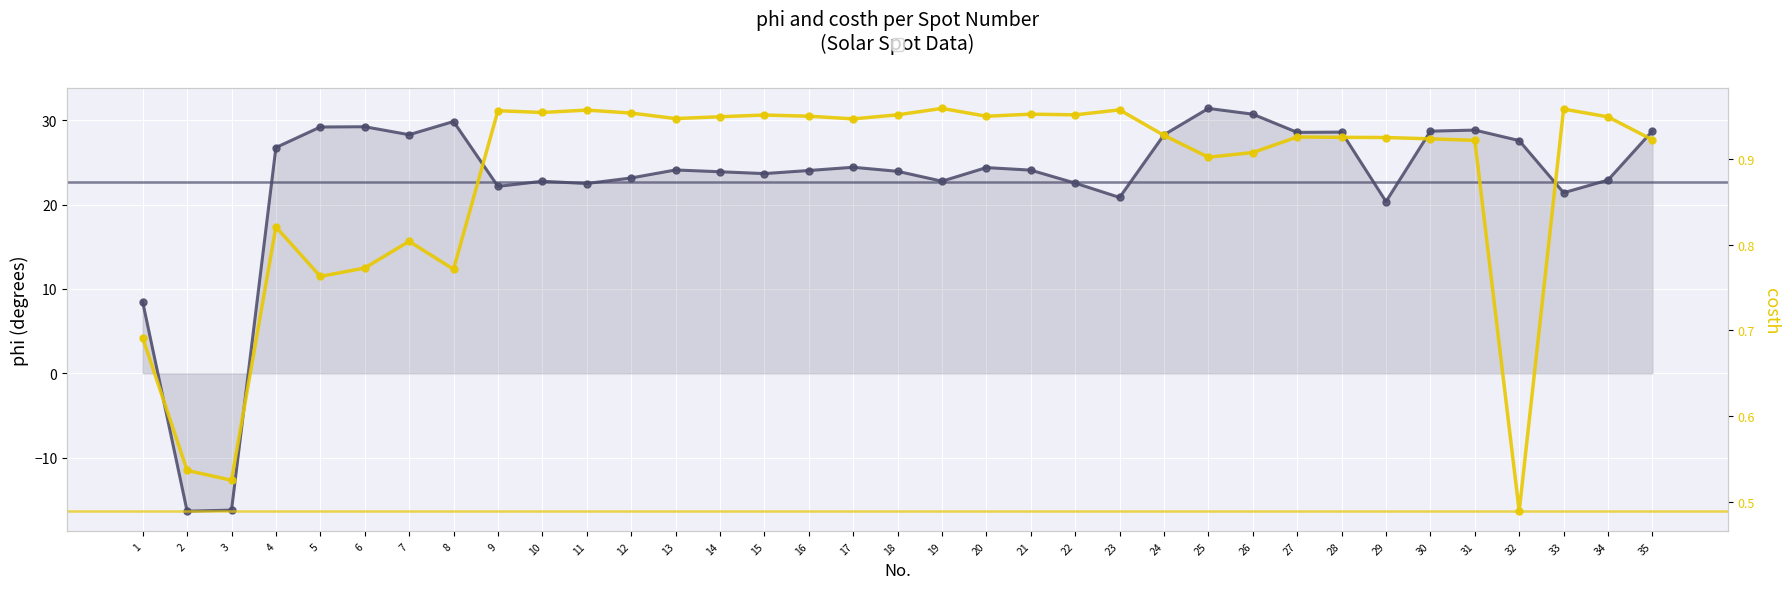

Where is the first local minimum for phi?

2